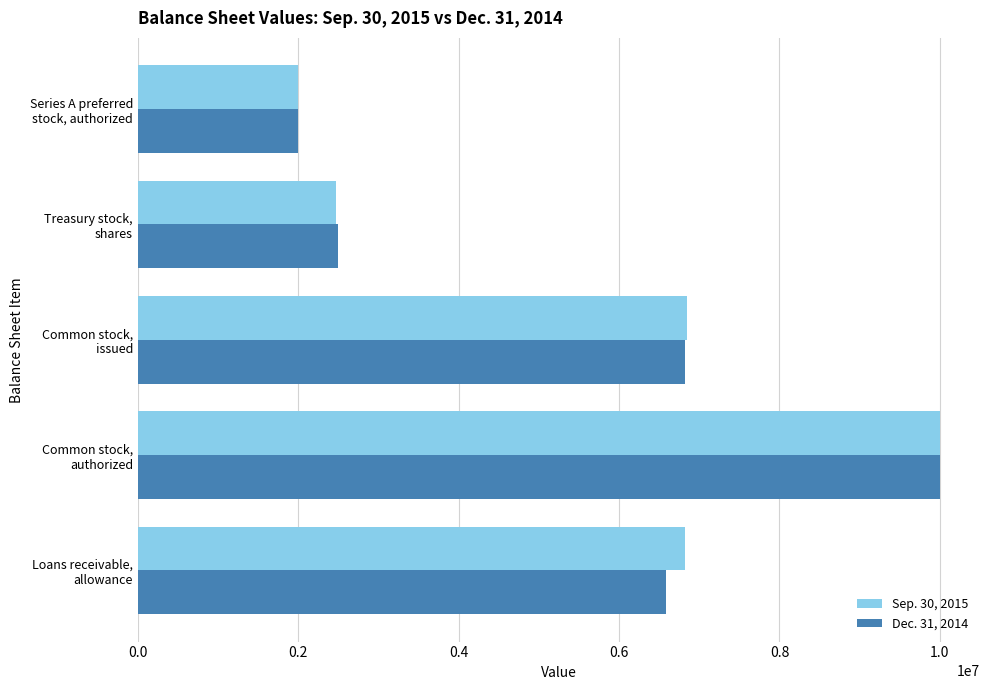

List the series in order of their overall mean, highest first.

Sep. 30, 2015, Dec. 31, 2014